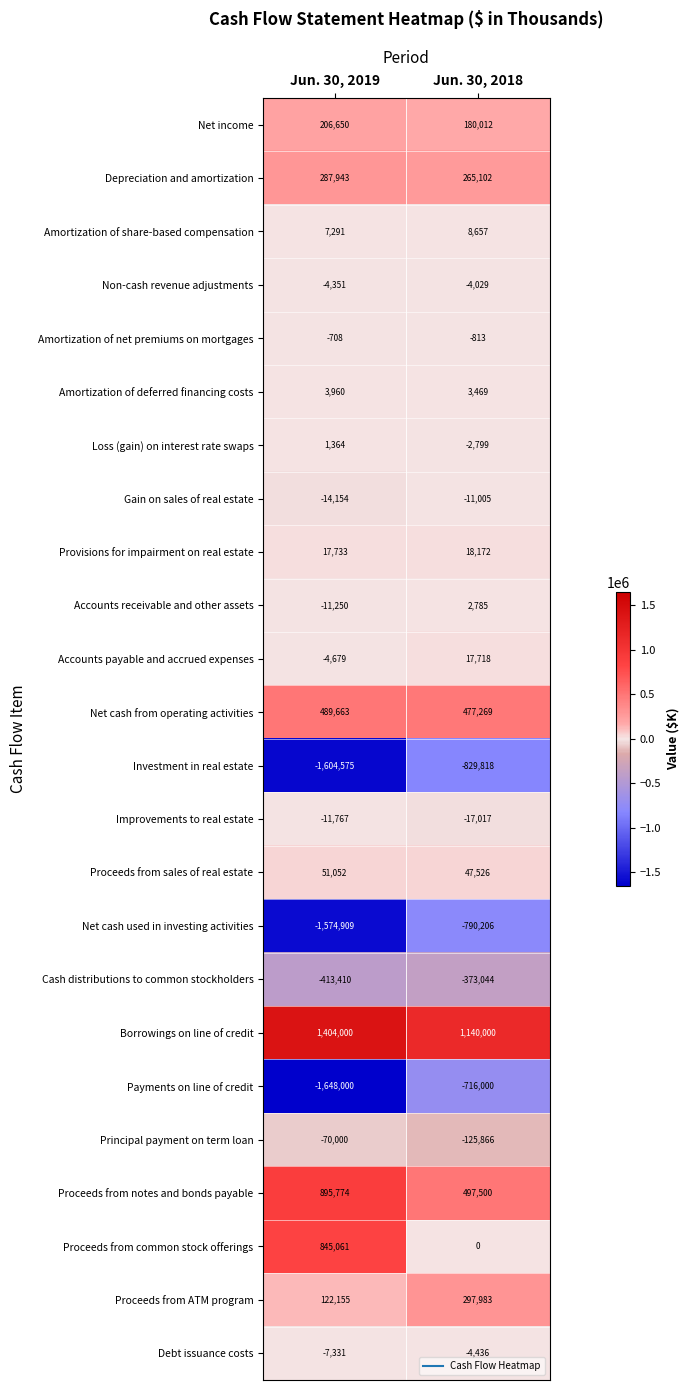

What is the highest value of the Gain on sales of real estate series?

-11005